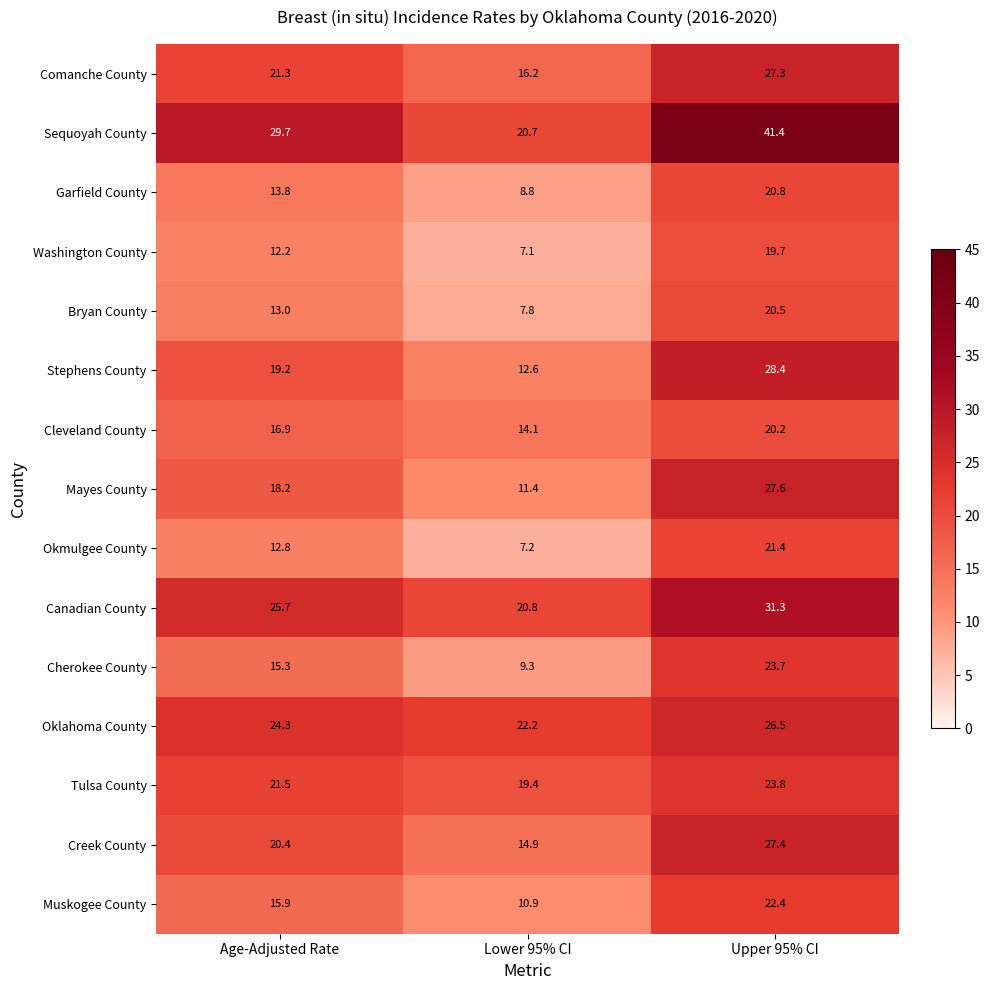

What is the spread (max minus min) of values at Lower 95% CI?

15.1